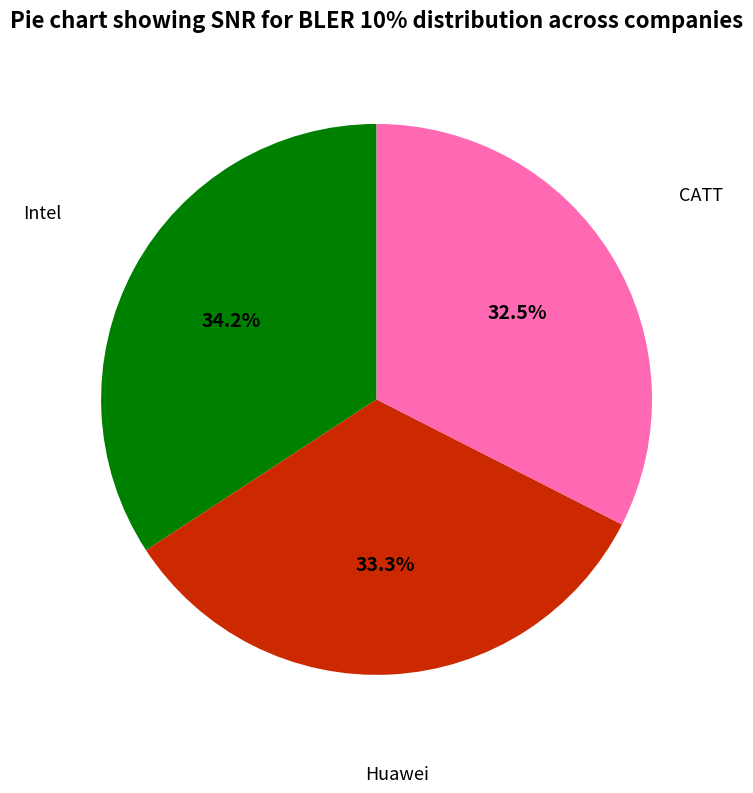

Which slice is the smallest?

CATT